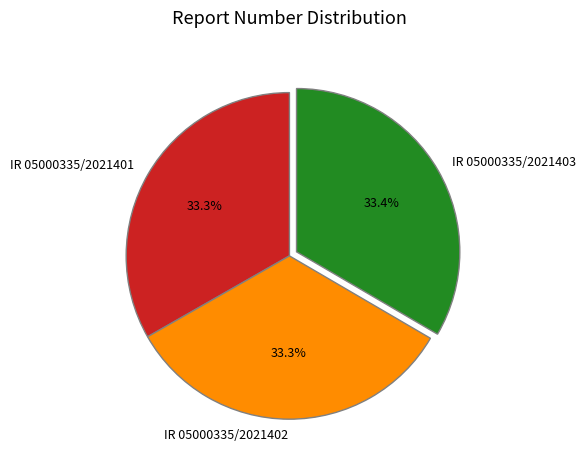

Is there a majority slice in this chart?

No